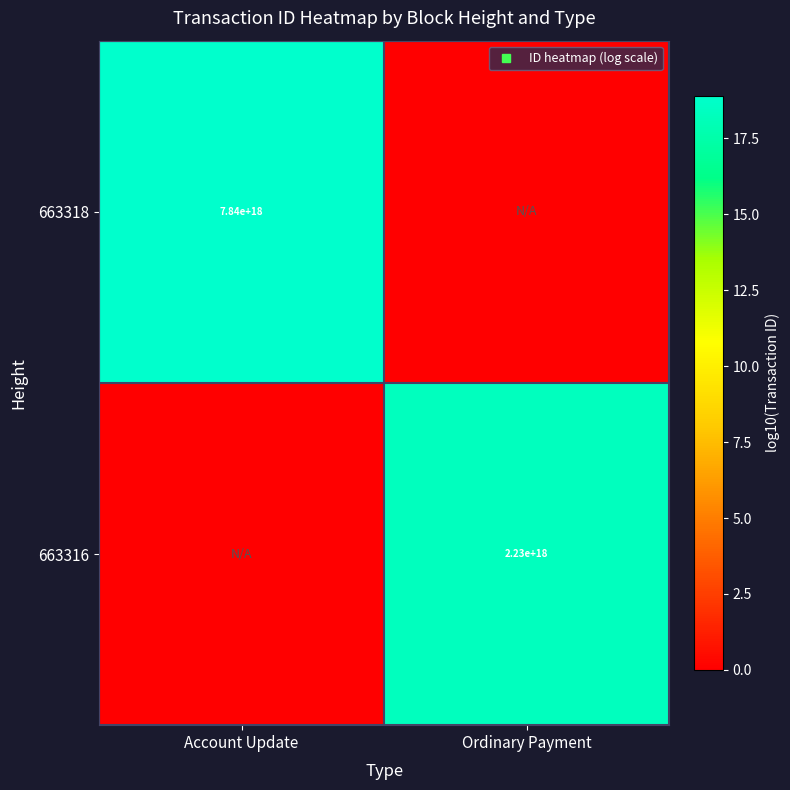

Is the value of 663316 at Account Update greater than the value of 663318 at Account Update?

No